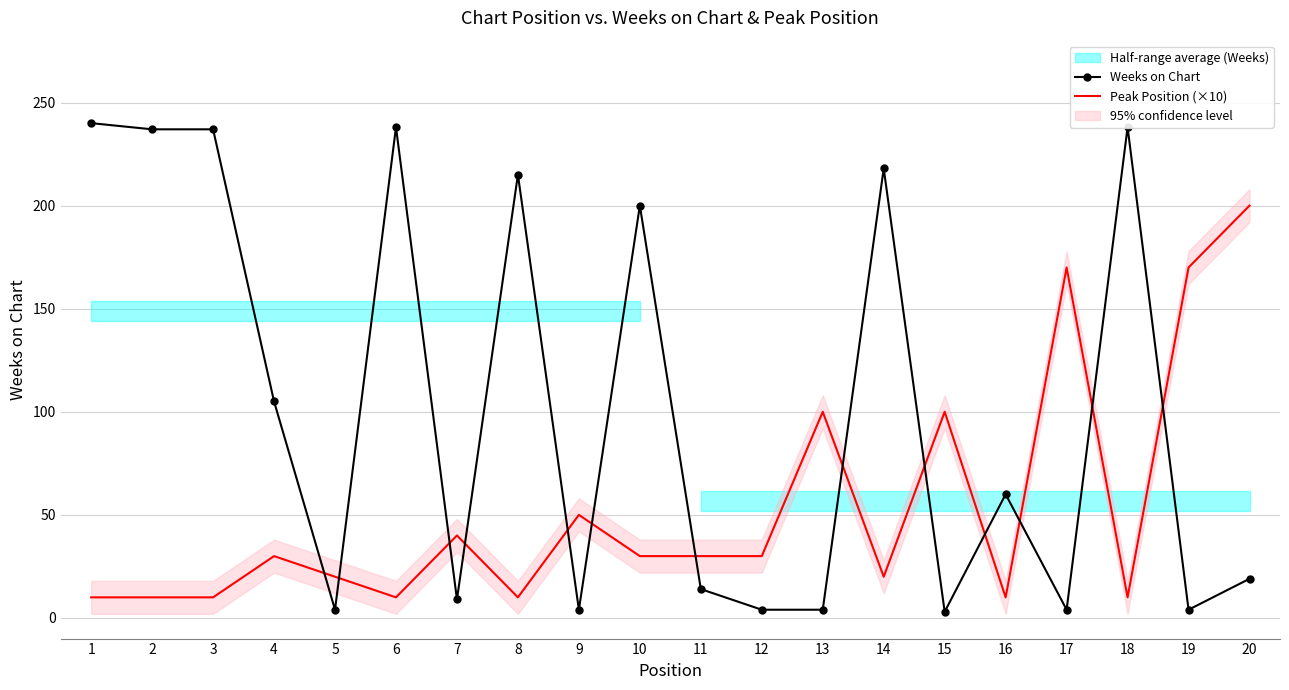

At which category is the sum across all series the highest?

1